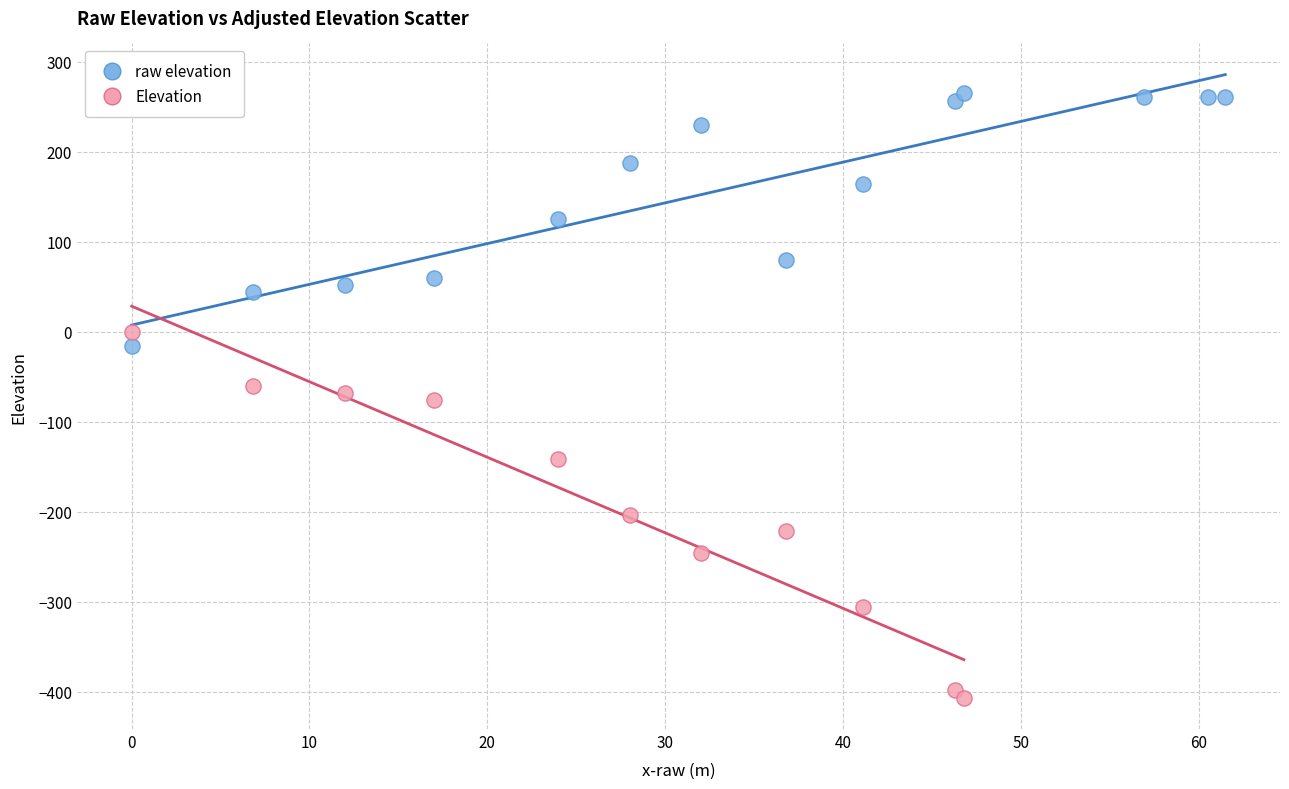

Which series contains the lowest Y value?

Elevation